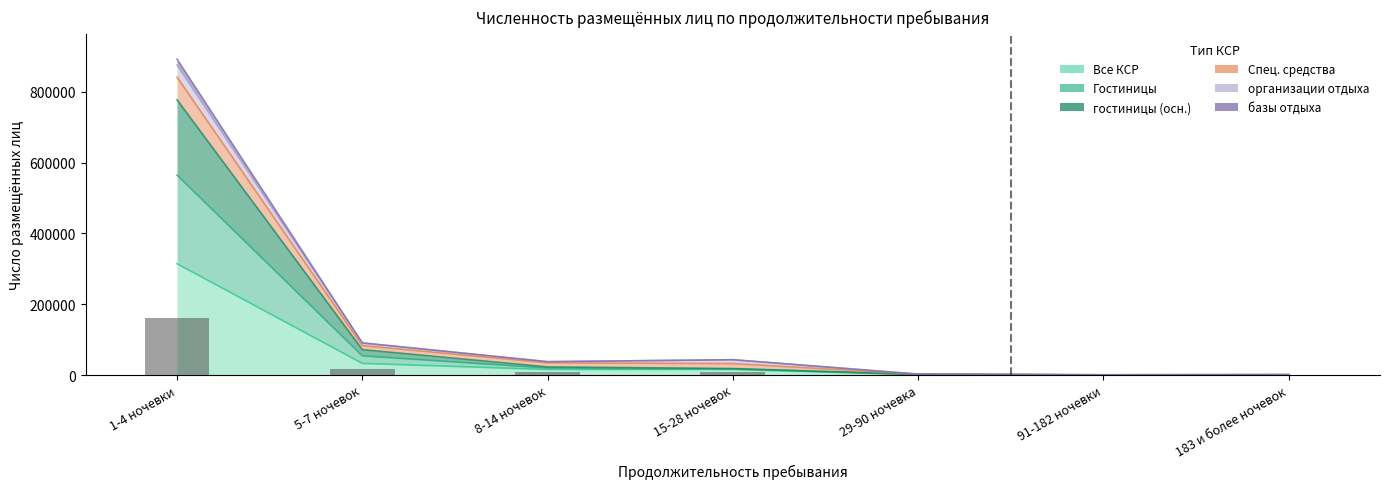

The Гостиницы series shows 255.0 at 91-182 ночевки. True or false?

True